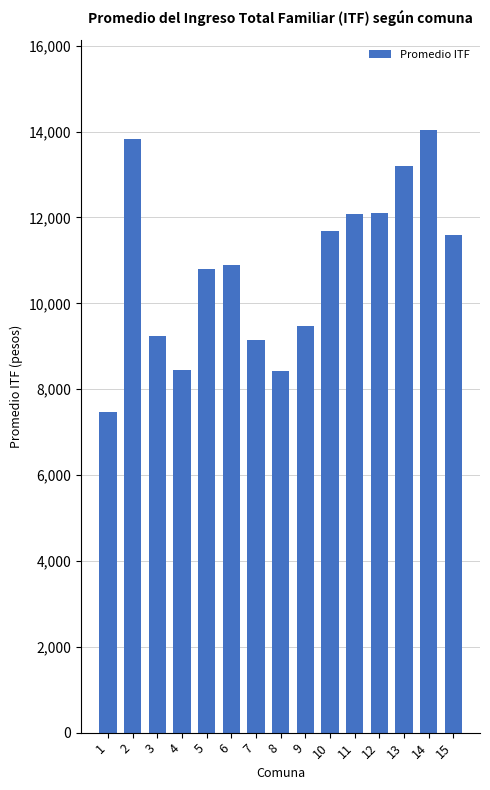

Is it true that the value at 5 is 18499?

False